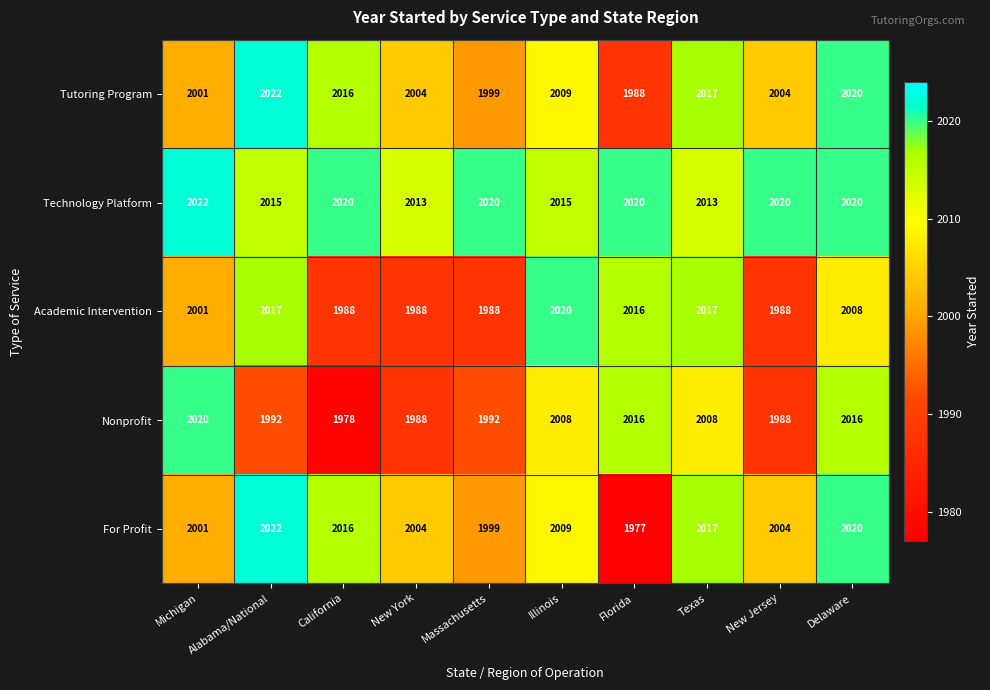

Which series changed the most between Michigan and California?

Nonprofit